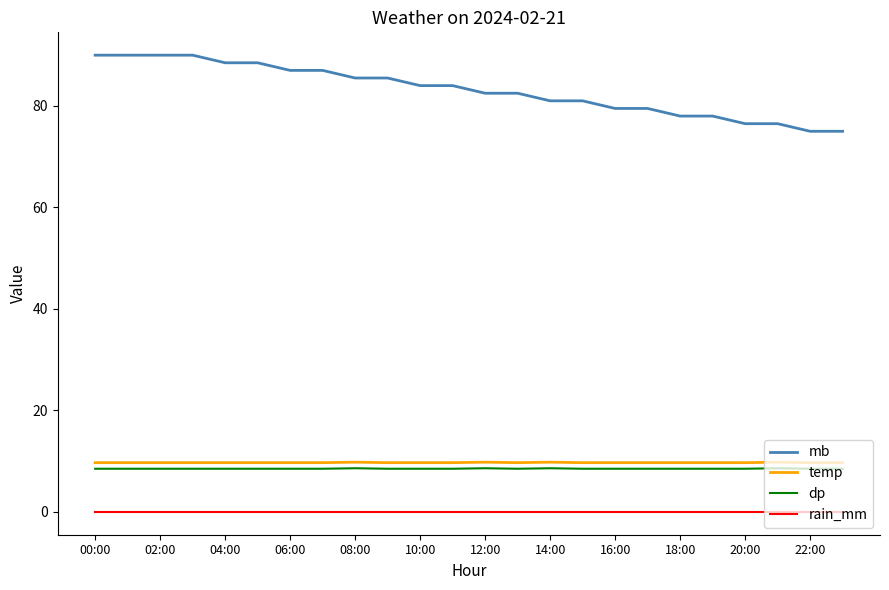

What is the highest value of the temp series?

9.8